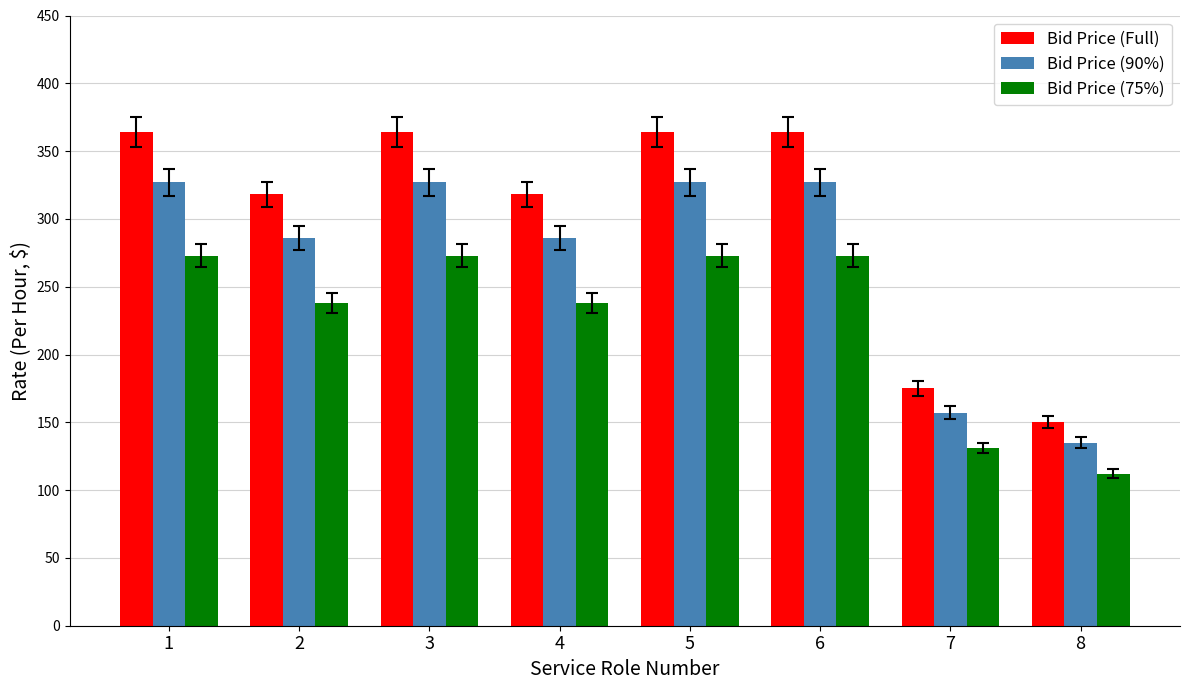

What is the maximum value for Bid Price (90%)?

327